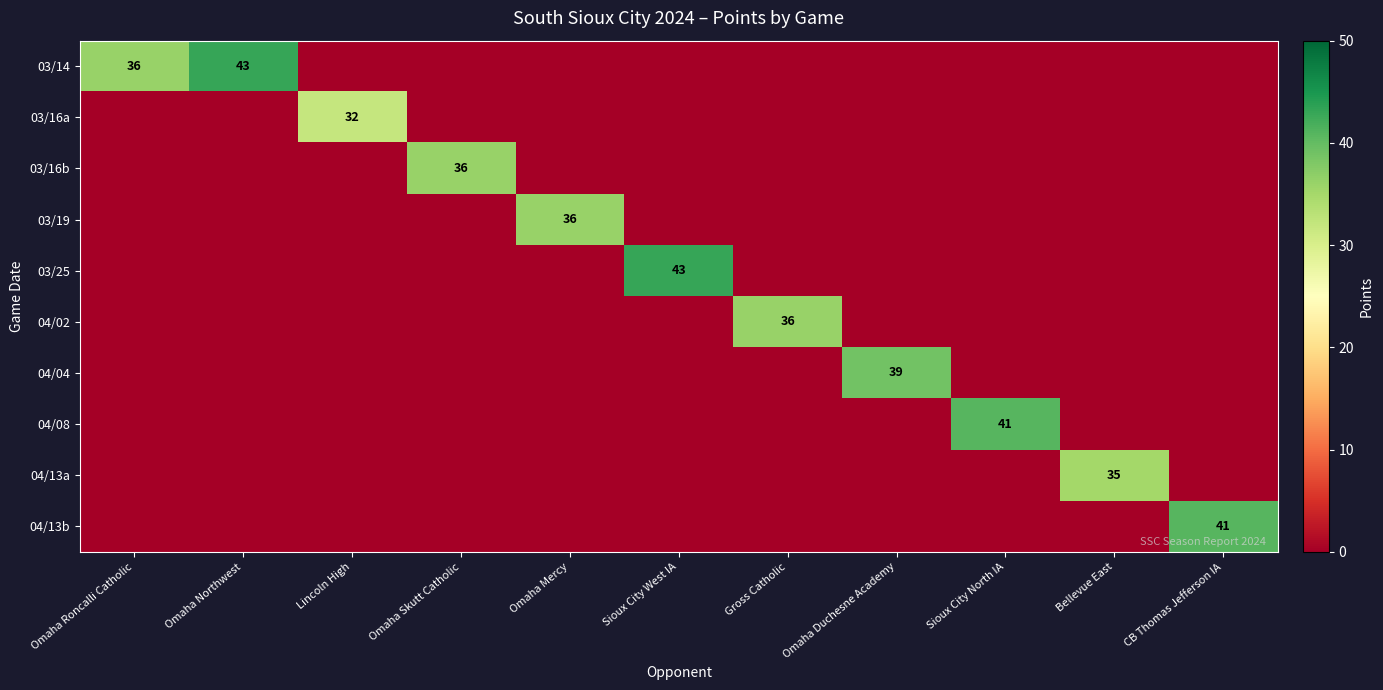

At which label does 03/16b reach its minimum?

Omaha Roncalli Catholic